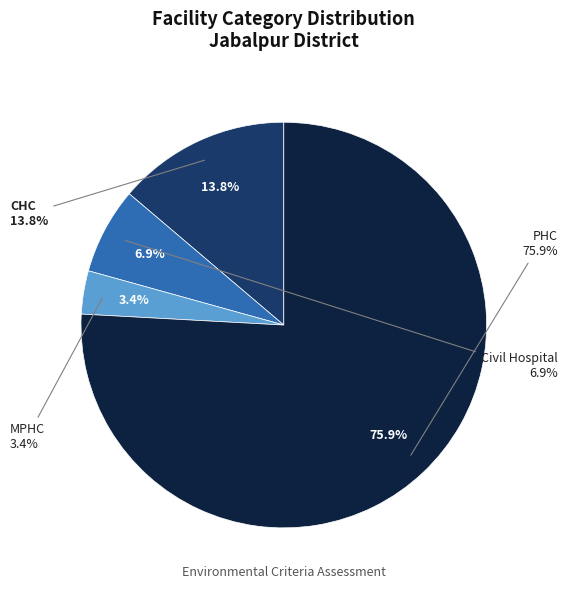

What percentage is the PHC slice, to the nearest percent?

76%